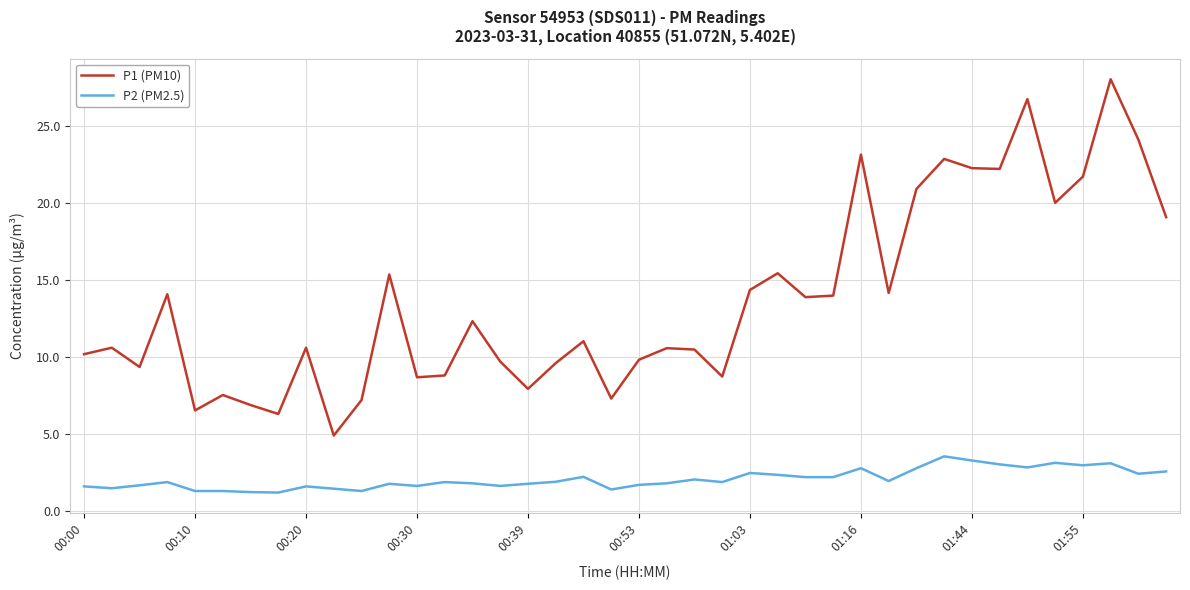

Which series has the largest total across all categories?

P1 (PM10)